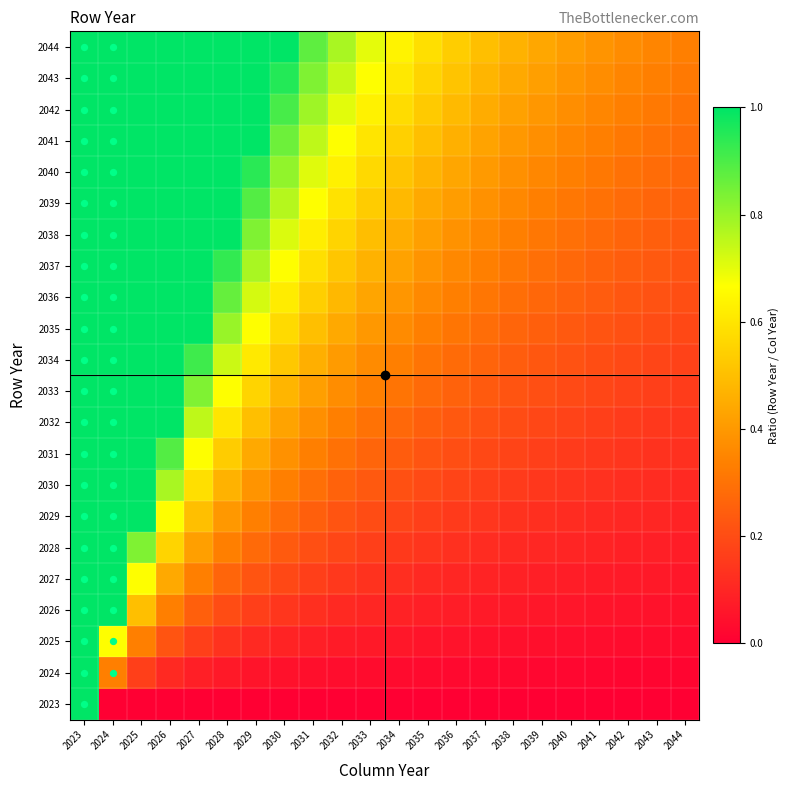

Rank the series at 2039 from lowest to highest value.

2023, 2024, 2025, 2026, 2027, 2028, 2029, 2030, 2031, 2032, 2033, 2034, 2035, 2036, 2037, 2038, 2039, 2040, 2041, 2042, 2043, 2044